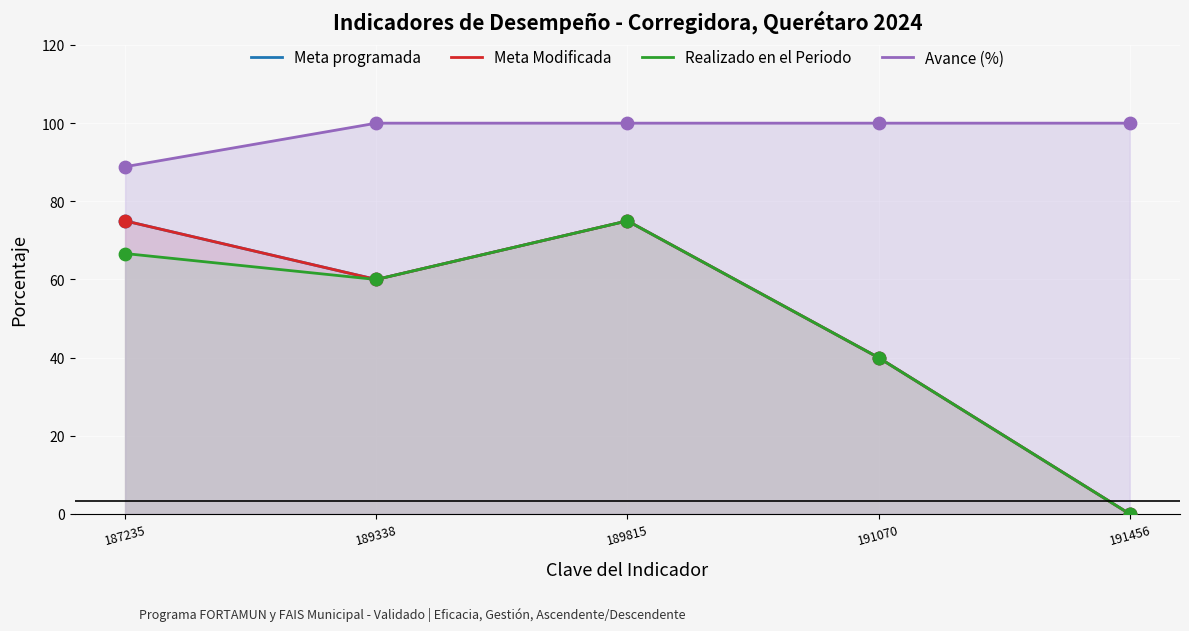

Which series has the largest Y range (max minus min)?

Meta programada